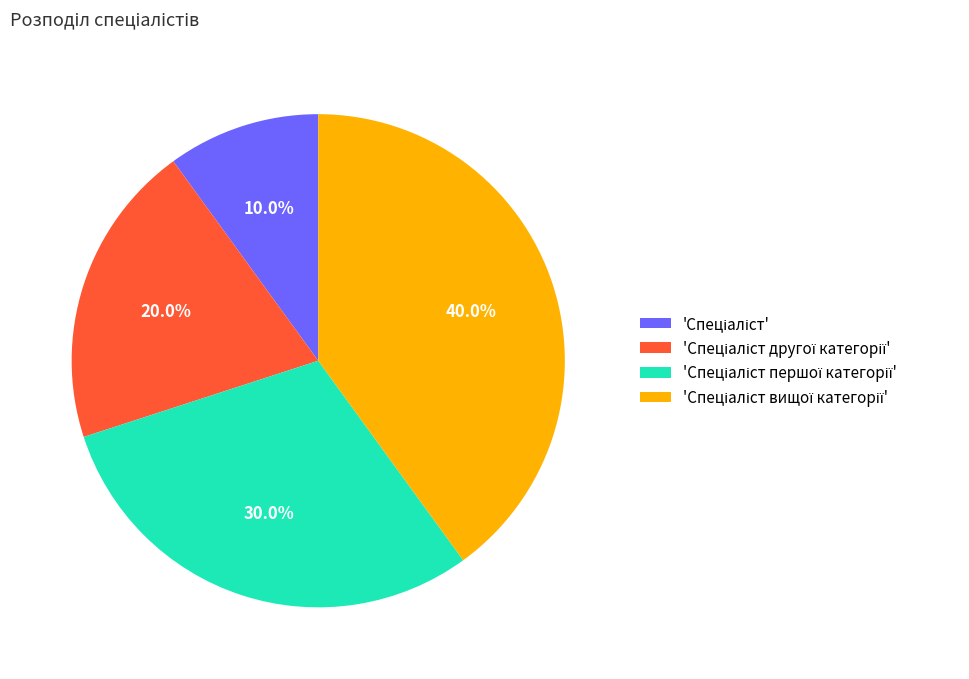

Is there a majority slice in this chart?

No